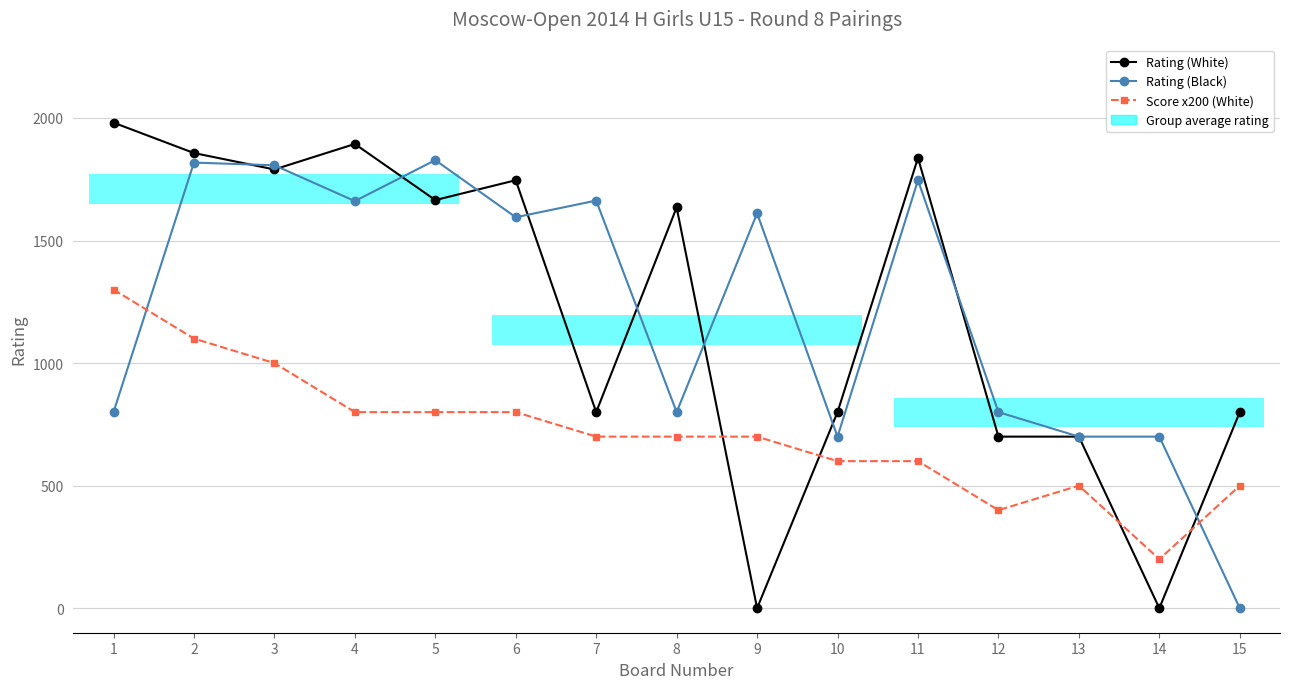

What is the difference between the Rating (White) values at 5 and 15?

865